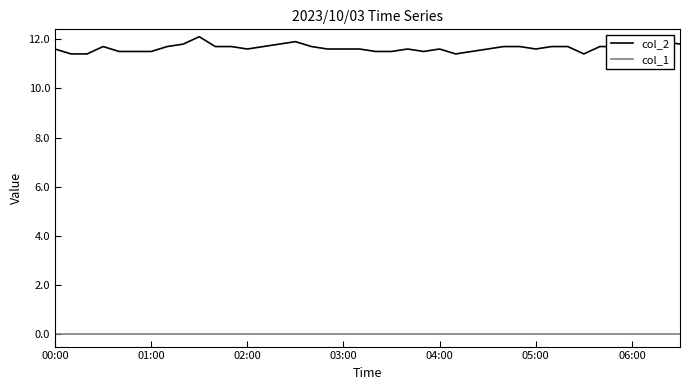

List the series in order of their overall mean, highest first.

col_2, col_1